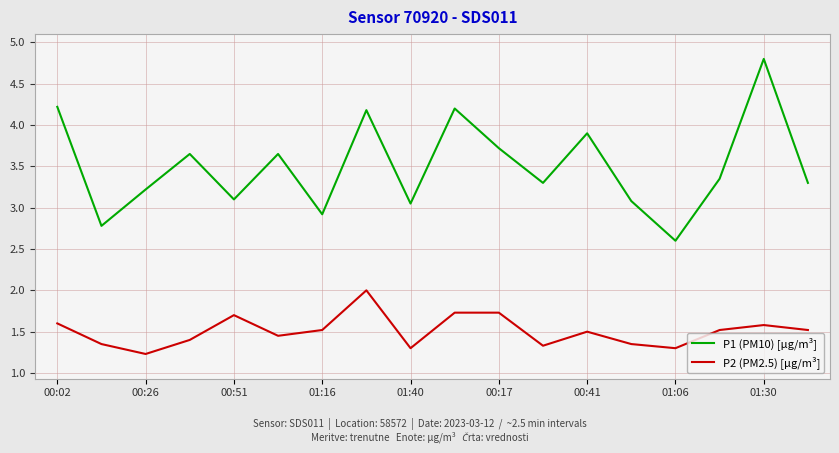

What is the minimum value for P2 (PM2.5) [µg/m³]?

1.2